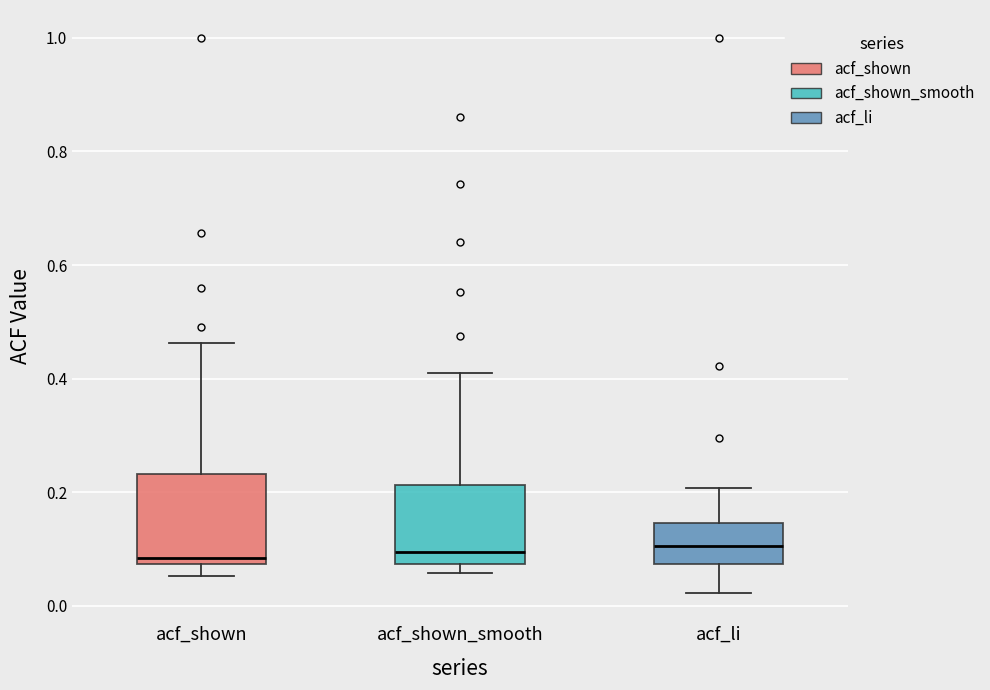

Reading left to right, transcribe this box plot: for each box, give where its median line is, the range the box spans, and where its two whiskers end, as read against the y-axis. The values are not printed on the chart, so give them approximately, as read against the axis.

acf_shown: median 0.08 (just above the box's lower edge), box 0.08 to 0.24, whiskers 0.06 to 0.46
acf_shown_smooth: median 0.10, box 0.08 to 0.22, whiskers 0.06 to 0.42
acf_li: median 0.10, box 0.08 to 0.14, whiskers 0.02 to 0.20